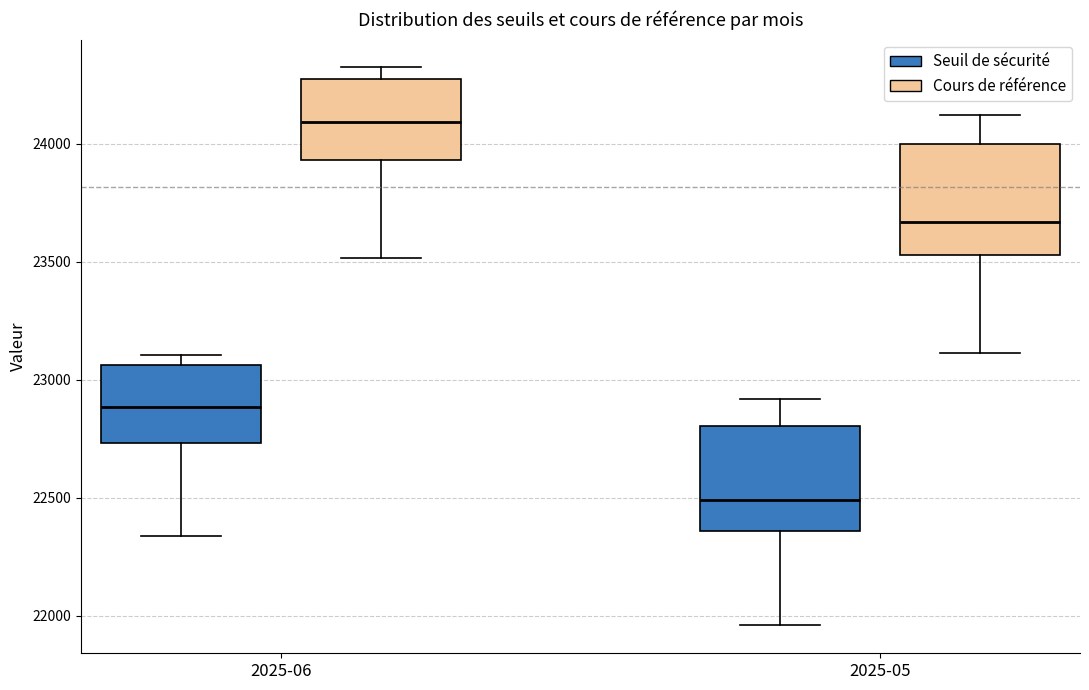

Reading left to right, transcribe this box plot: for each box, give where its median line is, the range the box spans, and where its two whiskers end, as read against the y-axis. The values are not printed on the chart, so give them approximately, as read against the axis.

2025-06 (Seuil de sécurité): median 22900, box 22750 to 23050, whiskers 22350 to 23100
2025-06 (Cours de référence): median 24100, box 23950 to 24300, whiskers 23500 to 24300 (just above the box's upper edge)
2025-05 (Seuil de sécurité): median 22500, box 22350 to 22800, whiskers 21950 to 22900
2025-05 (Cours de référence): median 23650, box 23550 to 24000, whiskers 23100 to 24100